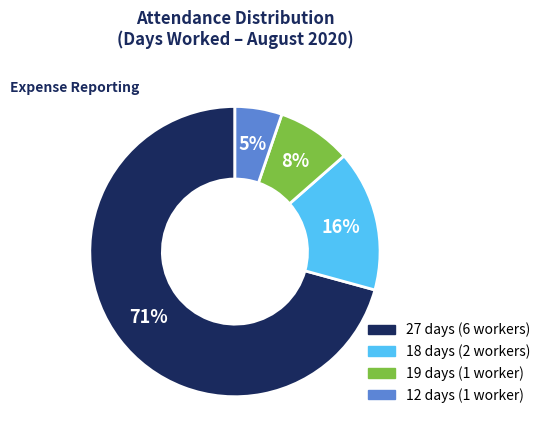

Does any single category account for the majority?

Yes